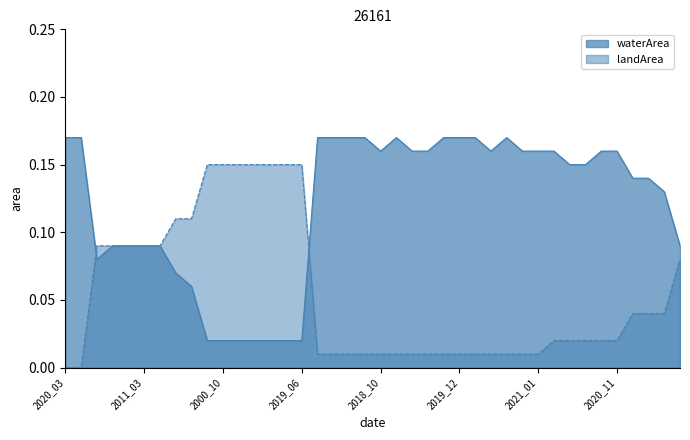

List the series in order of their overall mean, lowest first.

landArea, waterArea